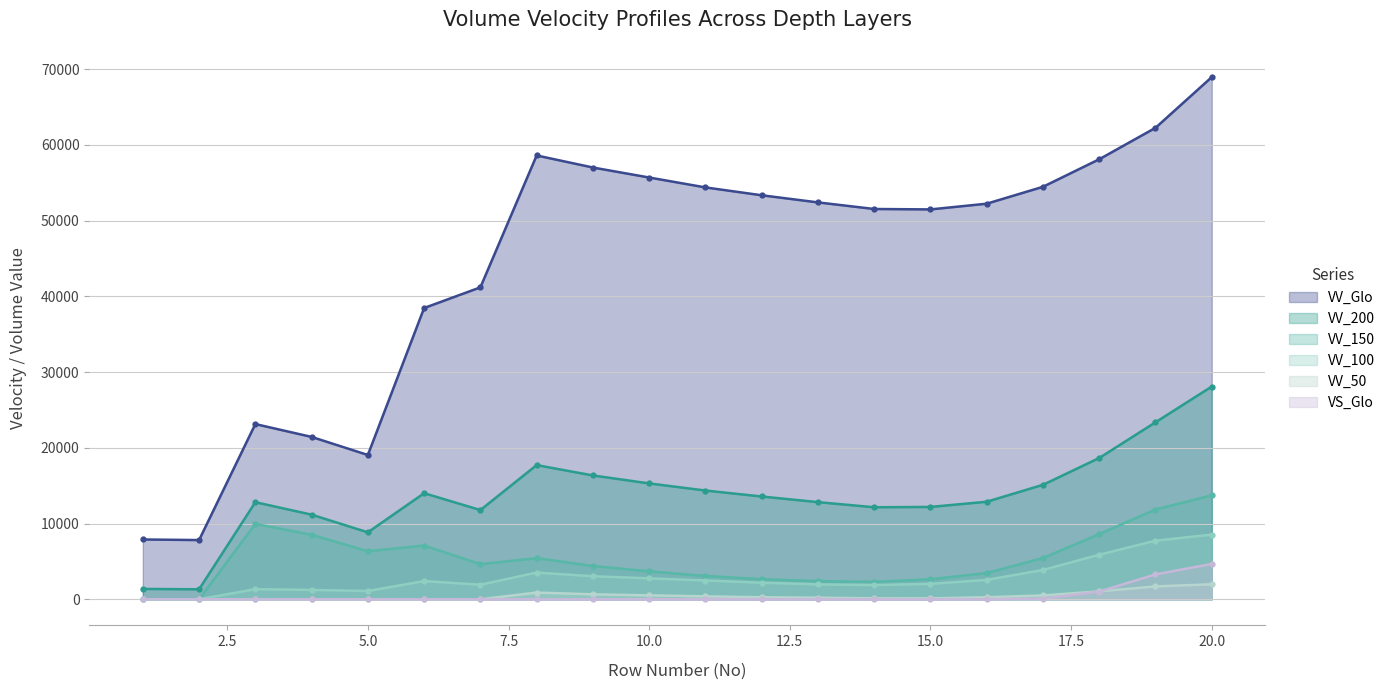

At which category does VV_200 reach its first local peak?

3